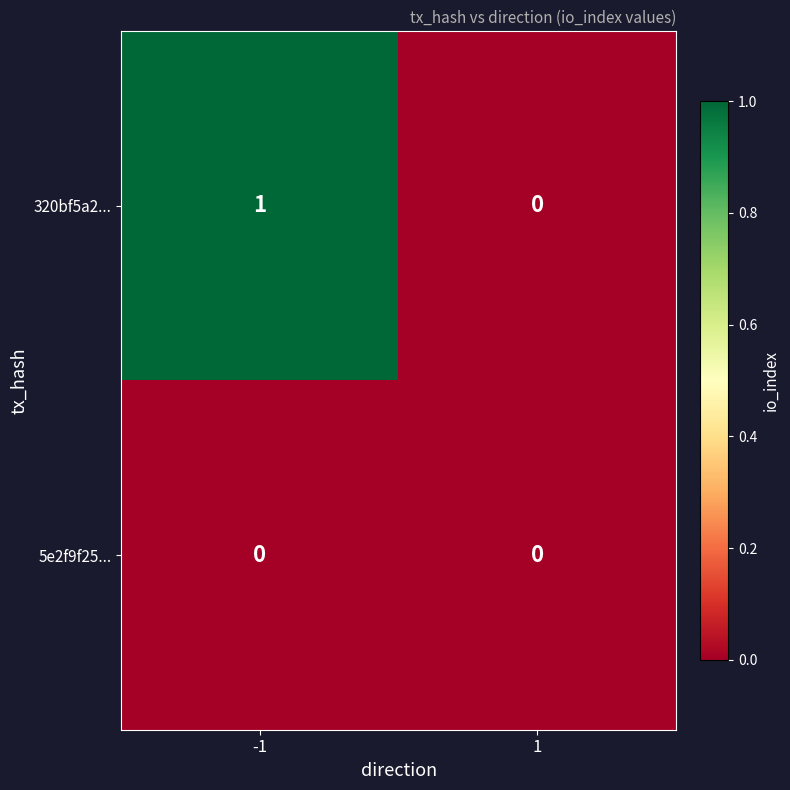

The value of 320bf5a2... at 1 is 0. True or false?

True